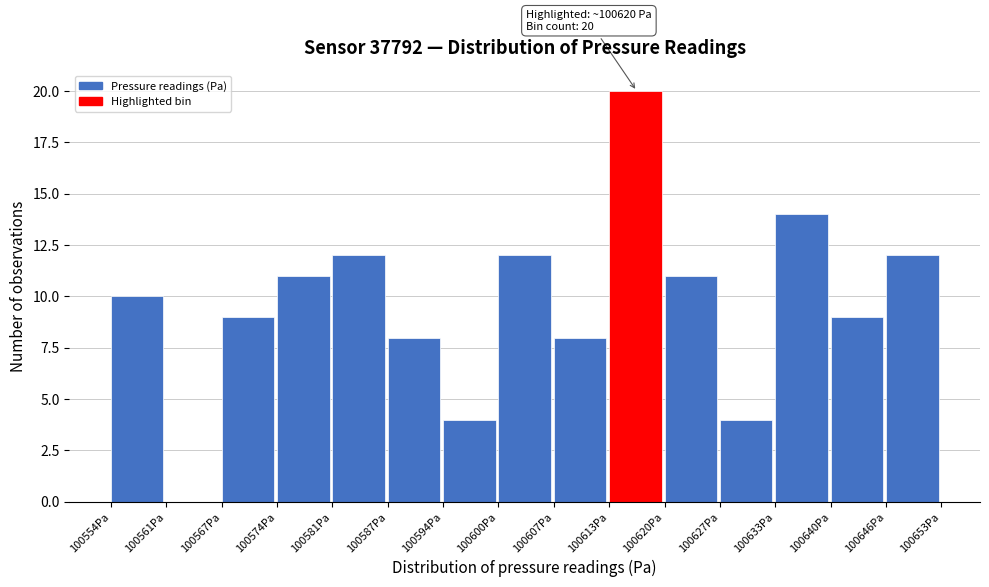

Which range on the x-axis has the tallest bar?

100613 to 100620